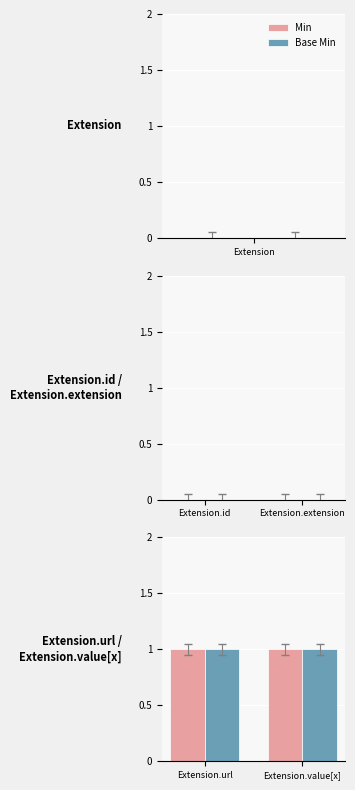

How many bars are there in each group?

2